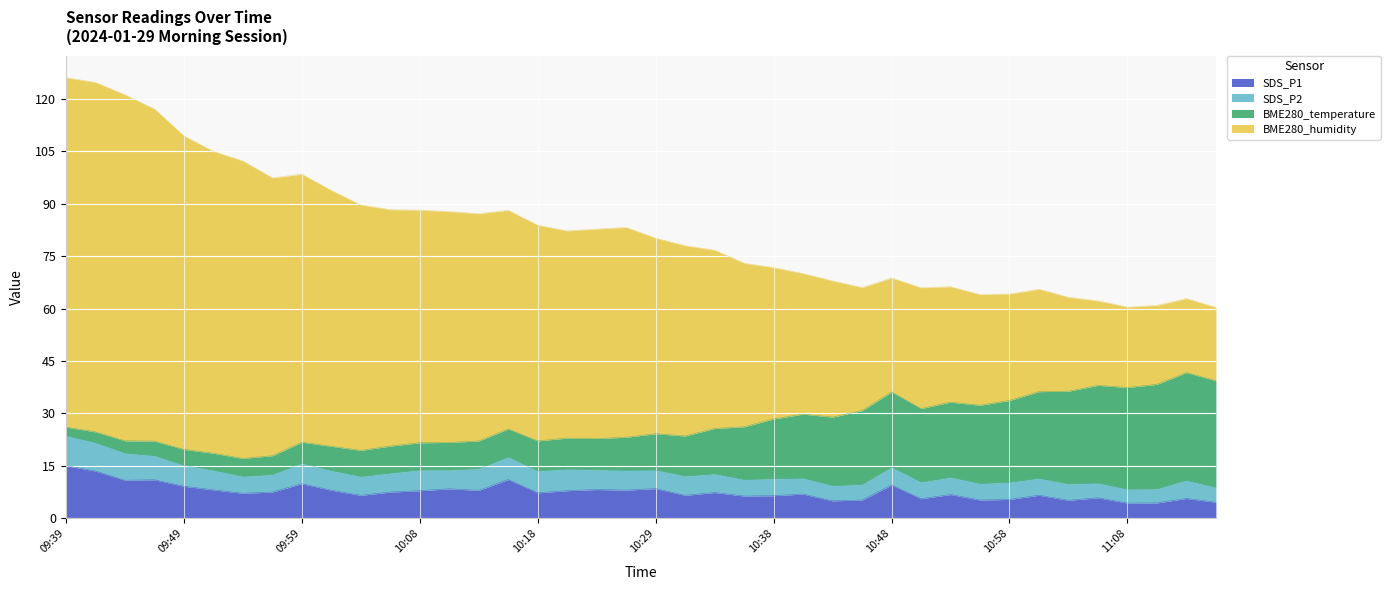

What is the sum of the SDS_P1 values at 10:46 and 10:18?

12.5